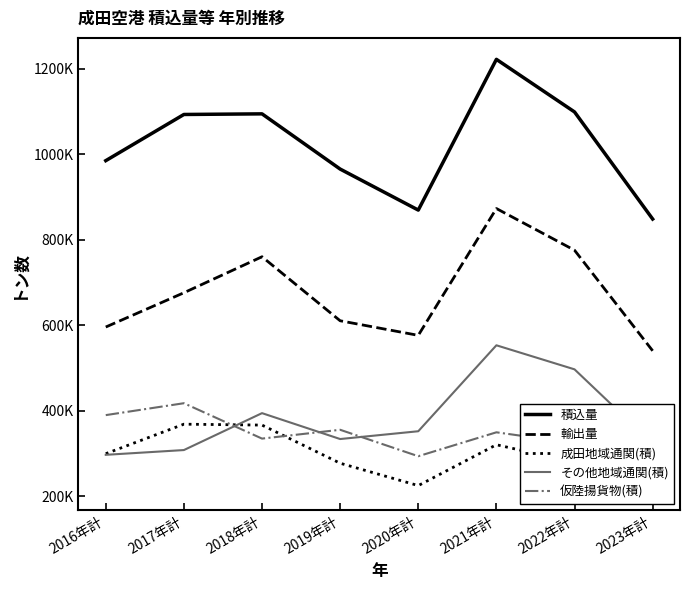

True or false: その他地域通関(積) and 成田地域通関(積) cross at least once.

True